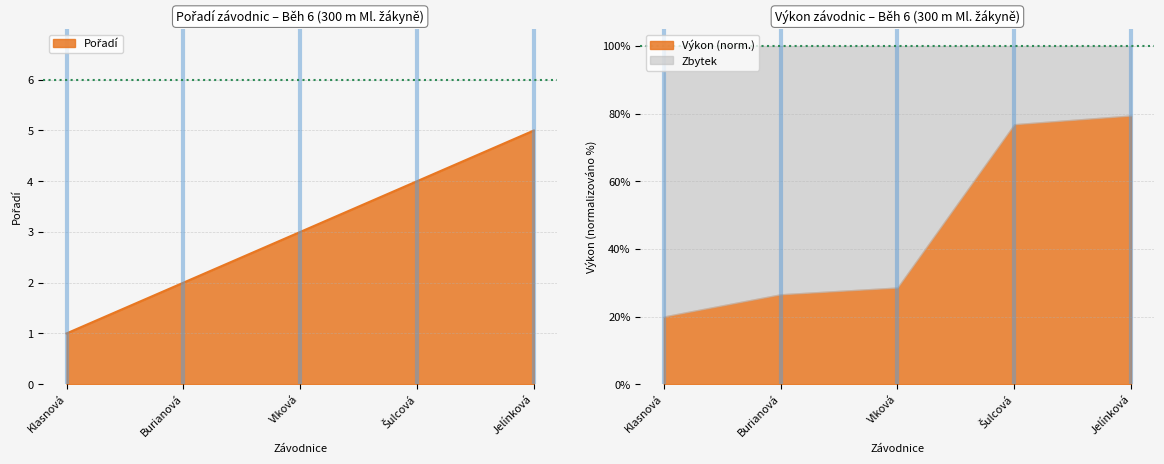

What is the value of the 1st point from the left?

1